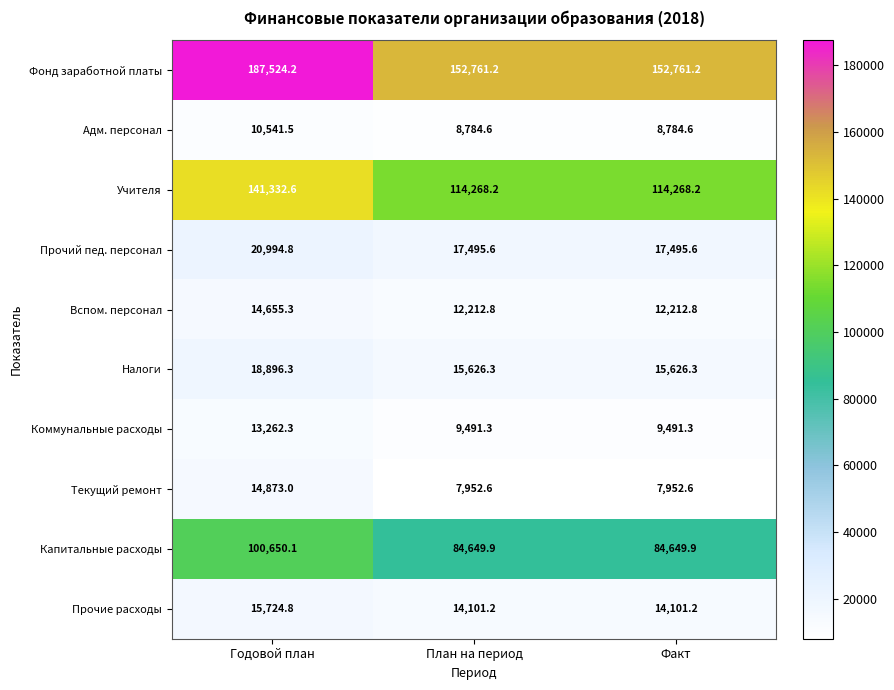

Reading left to right, what are all the values shown in this chart?

Фонд заработной платы: 187524.2	152761.2	152761.2
Адм. персонал: 10541.5	8784.6	8784.6
Учителя: 141332.6	114268.2	114268.2
Прочий пед. персонал: 20994.8	17495.6	17495.6
Вспом. персонал: 14655.3	12212.8	12212.8
Налоги: 18896.3	15626.3	15626.3
Коммунальные расходы: 13262.3	9491.3	9491.3
Текущий ремонт: 14873.0	7952.6	7952.6
Капитальные расходы: 100650.1	84649.9	84649.9
Прочие расходы: 15724.8	14101.2	14101.2